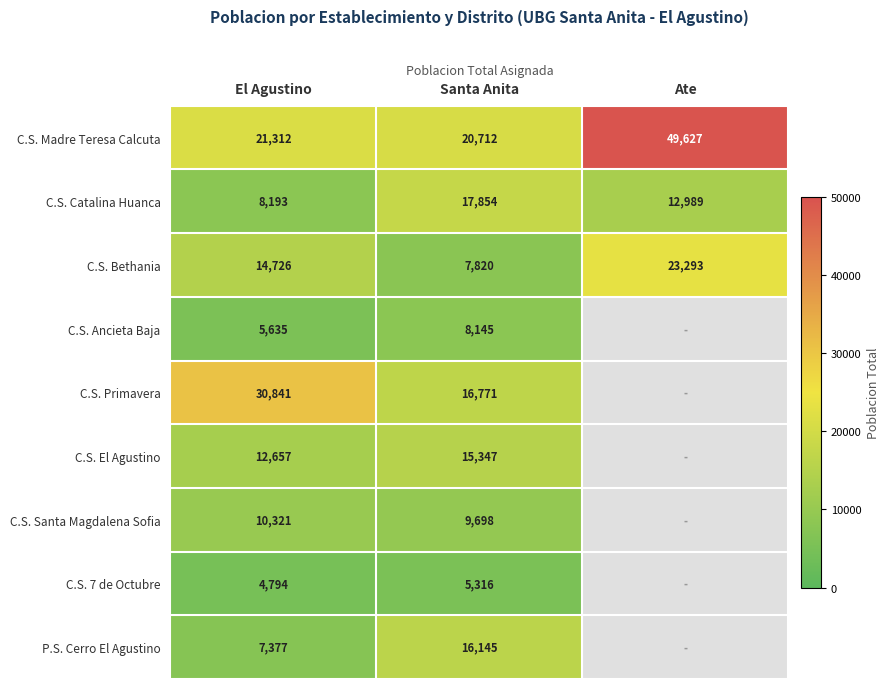

What is the difference between the P.S. Cerro El Agustino values at Santa Anita and El Agustino?

8768